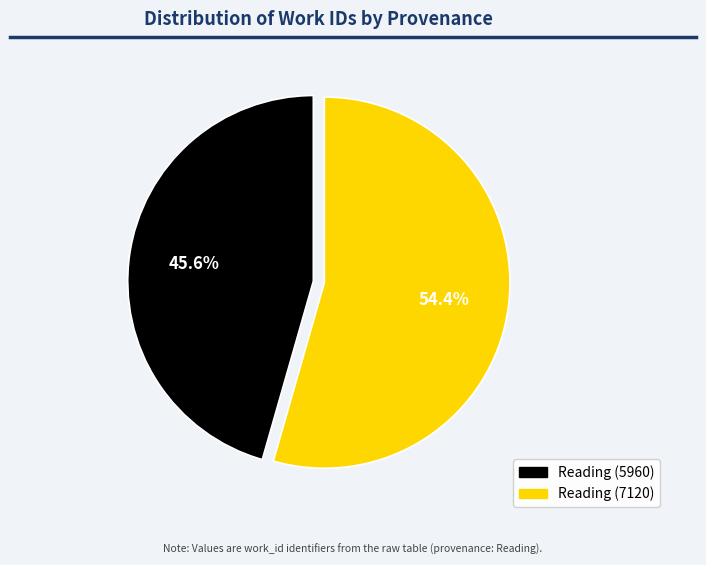

What percentage do Reading (7120) and Reading (5960) together represent?

100.0%